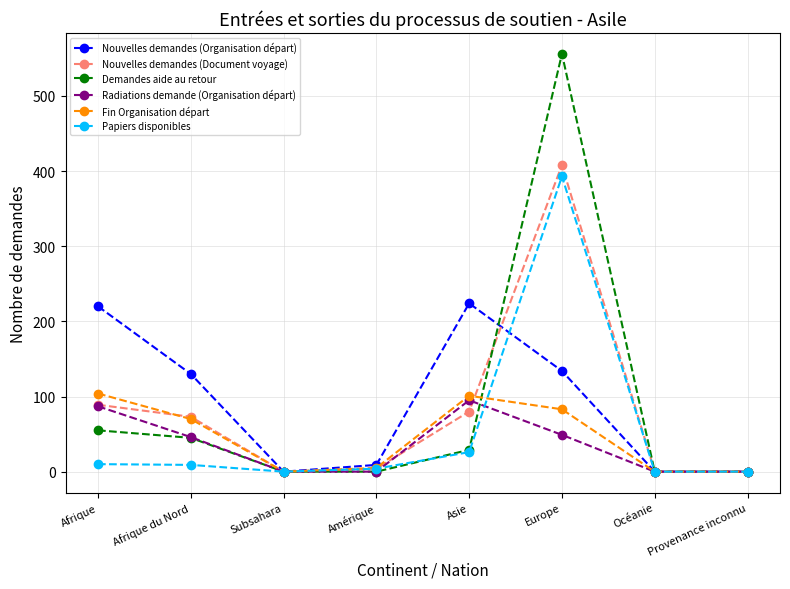

How many interior local peaks does the Demandes aide au retour series have?

1